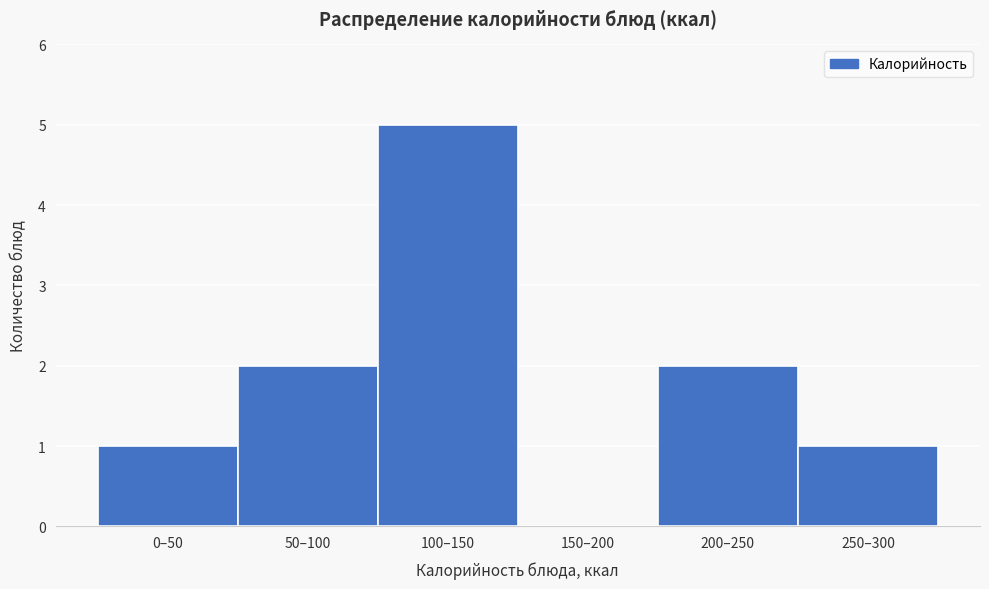

Reading left to right, transcribe all the data shown in this chart.

0–50=1	50–100=2	100–150=5	150–200=0	200–250=2	250–300=1